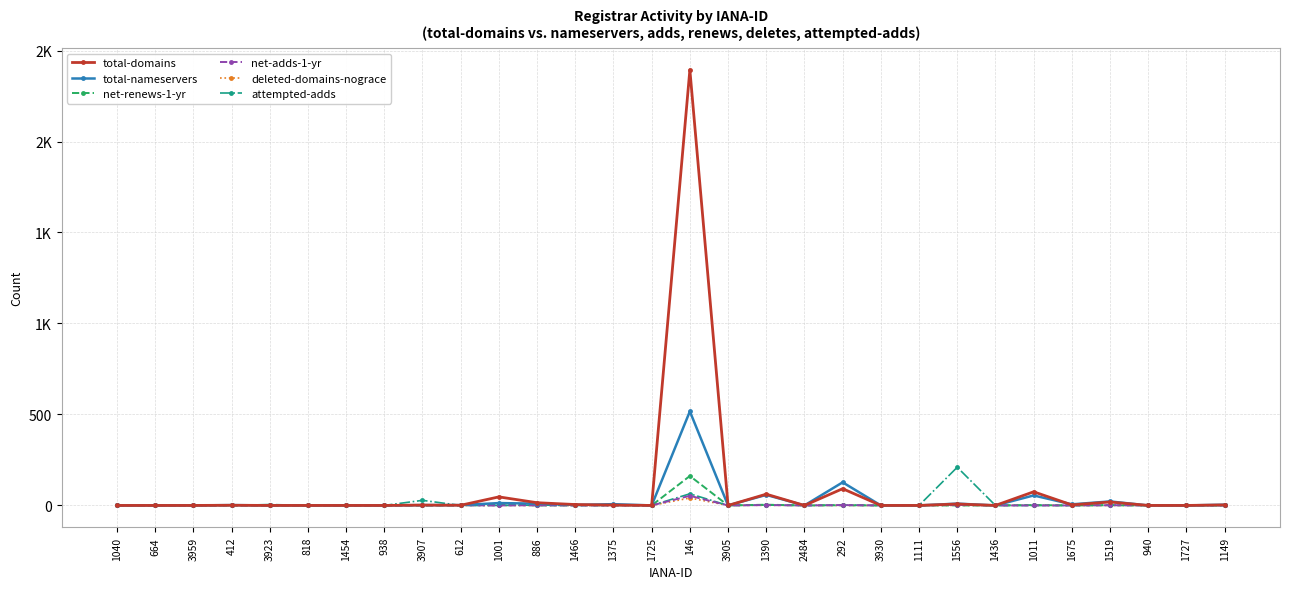

Reading right to left, extract all data points from this chart.

total-domains: 1149=3	1727=0	940=0	1519=19	1675=3	1011=75	1436=0	1556=8	1111=0	3930=0	292=92	2484=0	1390=62	3905=0	146=2394	1725=0	1375=2	1466=5	886=15	1001=47	612=1	3907=2	938=0	1454=0	818=0	3923=0	412=1	3959=0	664=0	1040=0
total-nameservers: 1149=4	1727=0	940=0	1519=22	1675=6	1011=55	1436=0	1556=10	1111=0	3930=0	292=127	2484=0	1390=58	3905=0	146=517	1725=0	1375=7	1466=3	886=10	1001=13	612=2	3907=2	938=0	1454=0	818=0	3923=0	412=2	3959=0	664=0	1040=0
net-renews-1-yr: 1149=0	1727=0	940=0	1519=1	1675=0	1011=2	1436=0	1556=0	1111=0	3930=0	292=1	2484=0	1390=4	3905=0	146=162	1725=0	1375=1	1466=1	886=0	1001=6	612=0	3907=0	938=0	1454=0	818=0	3923=0	412=0	3959=0	664=0	1040=0
net-adds-1-yr: 1149=0	1727=0	940=0	1519=1	1675=0	1011=0	1436=0	1556=3	1111=0	3930=0	292=2	2484=0	1390=2	3905=0	146=53	1725=0	1375=0	1466=0	886=1	1001=0	612=1	3907=1	938=0	1454=0	818=0	3923=0	412=1	3959=0	664=0	1040=0
deleted-domains-nograce: 1149=0	1727=0	940=0	1519=0	1675=0	1011=1	1436=0	1556=0	1111=0	3930=0	292=0	2484=0	1390=1	3905=0	146=41	1725=0	1375=0	1466=0	886=0	1001=0	612=0	3907=0	938=0	1454=0	818=0	3923=0	412=0	3959=0	664=0	1040=0
attempted-adds: 1149=0	1727=0	940=0	1519=2	1675=0	1011=0	1436=0	1556=210	1111=0	3930=0	292=2	2484=0	1390=2	3905=0	146=64	1725=0	1375=0	1466=0	886=2	1001=0	612=0	3907=28	938=0	1454=0	818=0	3923=5	412=0	3959=0	664=0	1040=0